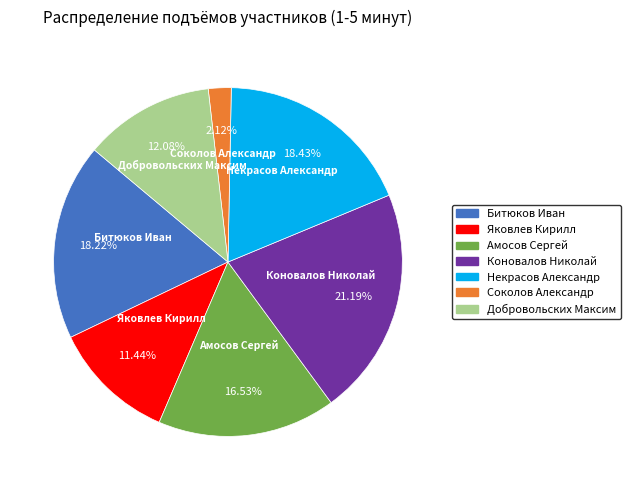

Which has a higher value, Соколов Александр or Некрасов Александр?

Некрасов Александр